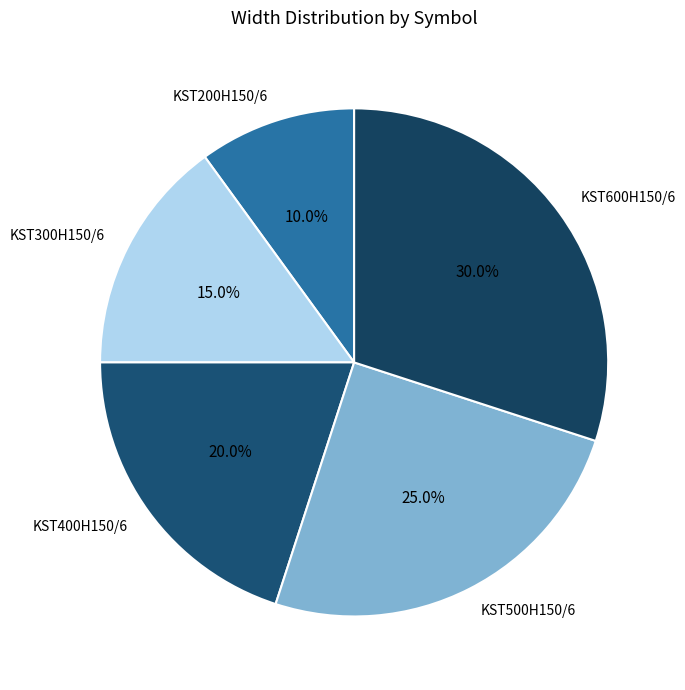

To the nearest percent, what is the difference between the KST300H150/6 and KST400H150/6 slice percentages?

5%